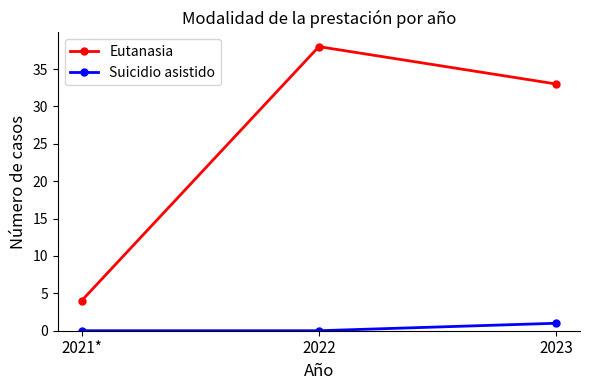

What is the total value across all series at 2022?

38